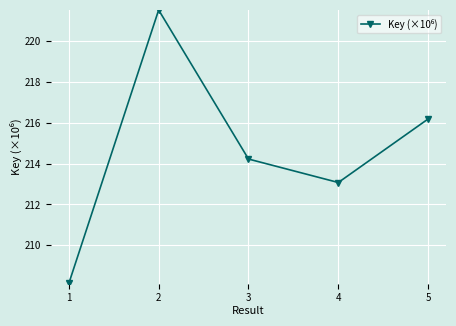

Where is the first local minimum?

4